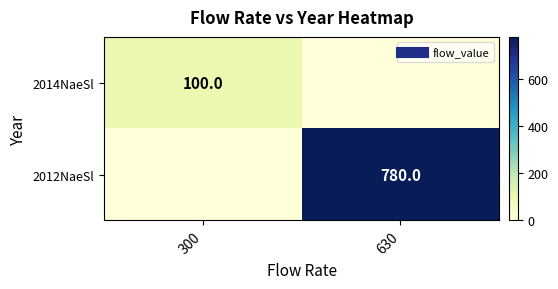

Between 300 and 630, which is larger?

300